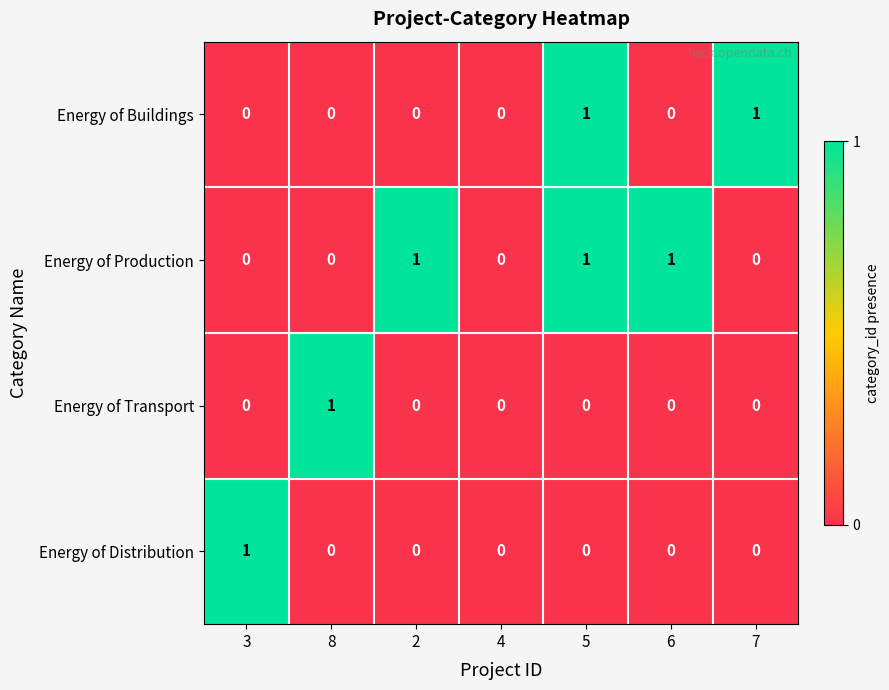

How many distinct data groups are displayed?

4